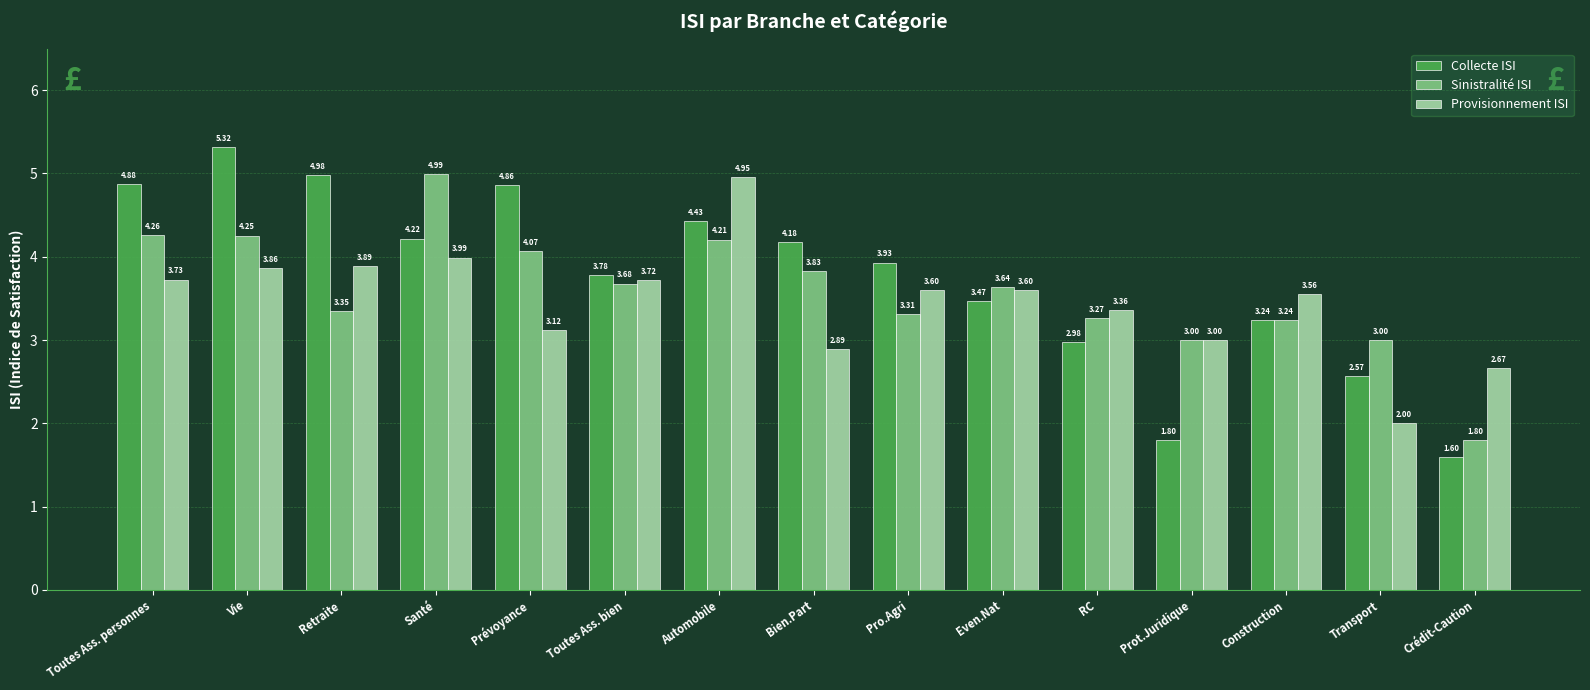

How many data points in Collecte ISI are less than 3?

4